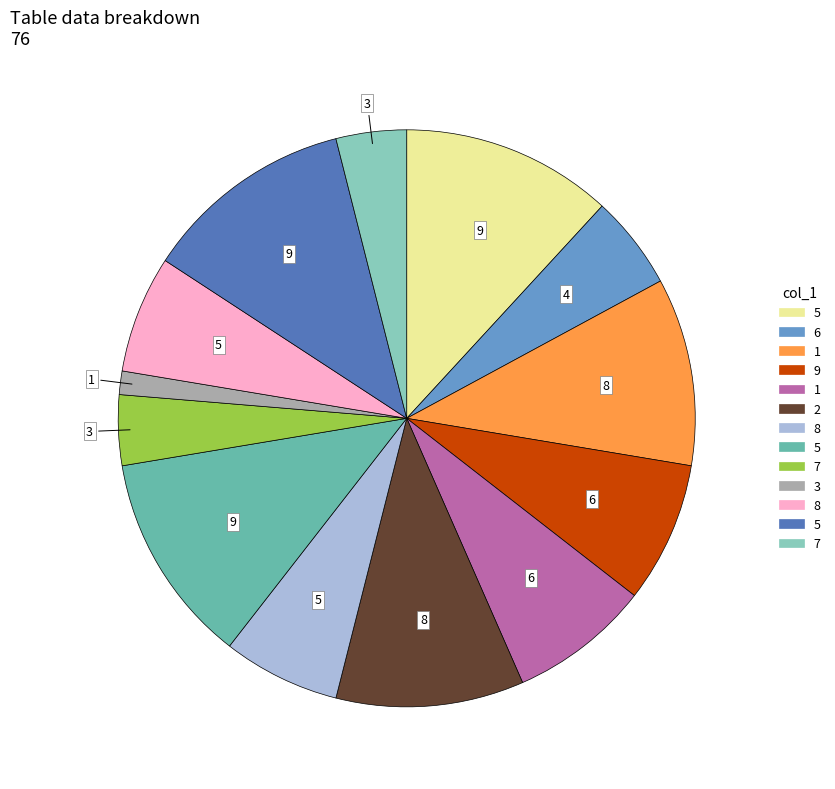

Does any single category account for the majority?

No